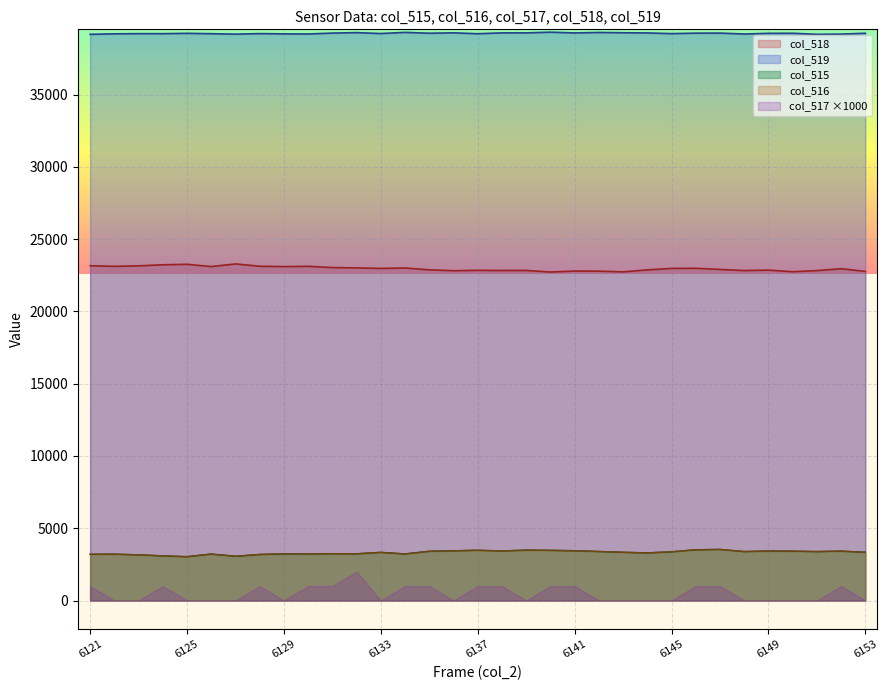

Does the chart display data point markers on the line(s)?

No